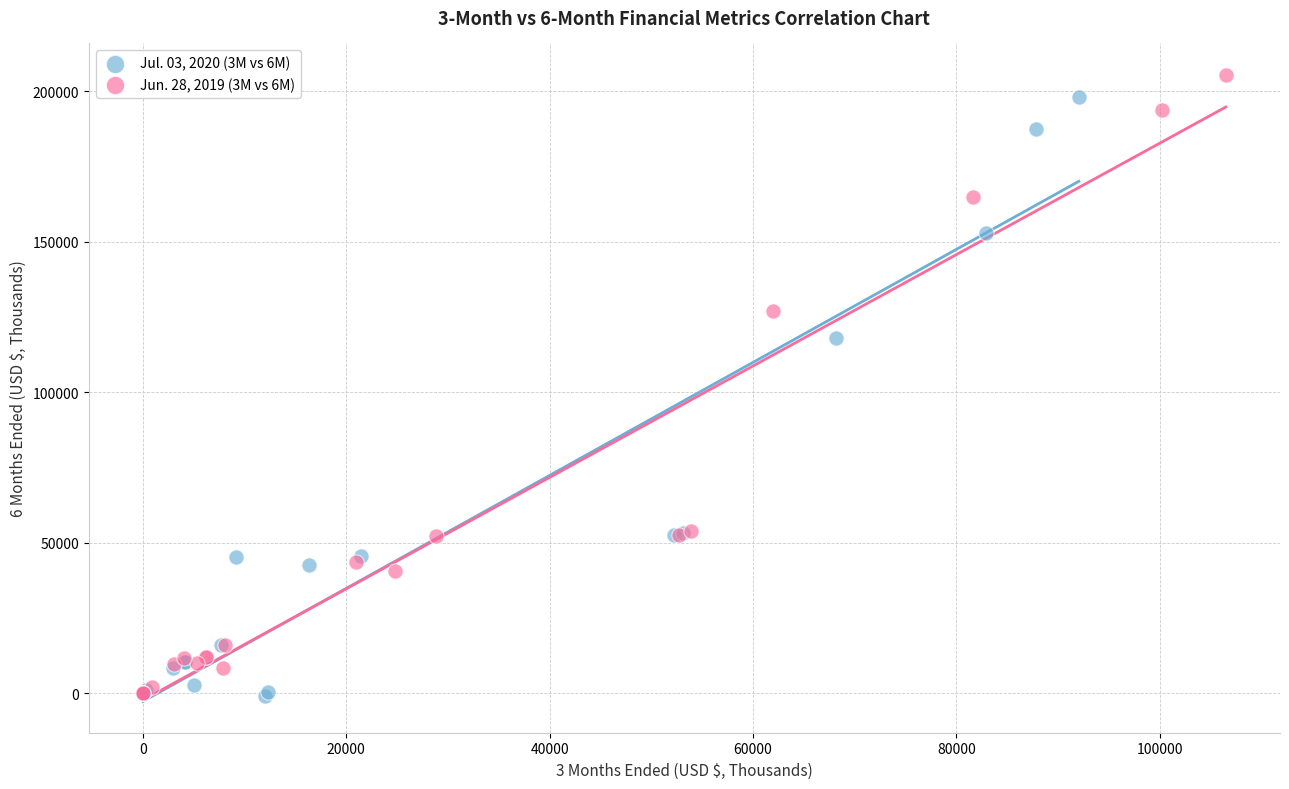

Which series has the widest spread of Y values?

Jun. 28, 2019 (3M vs 6M)